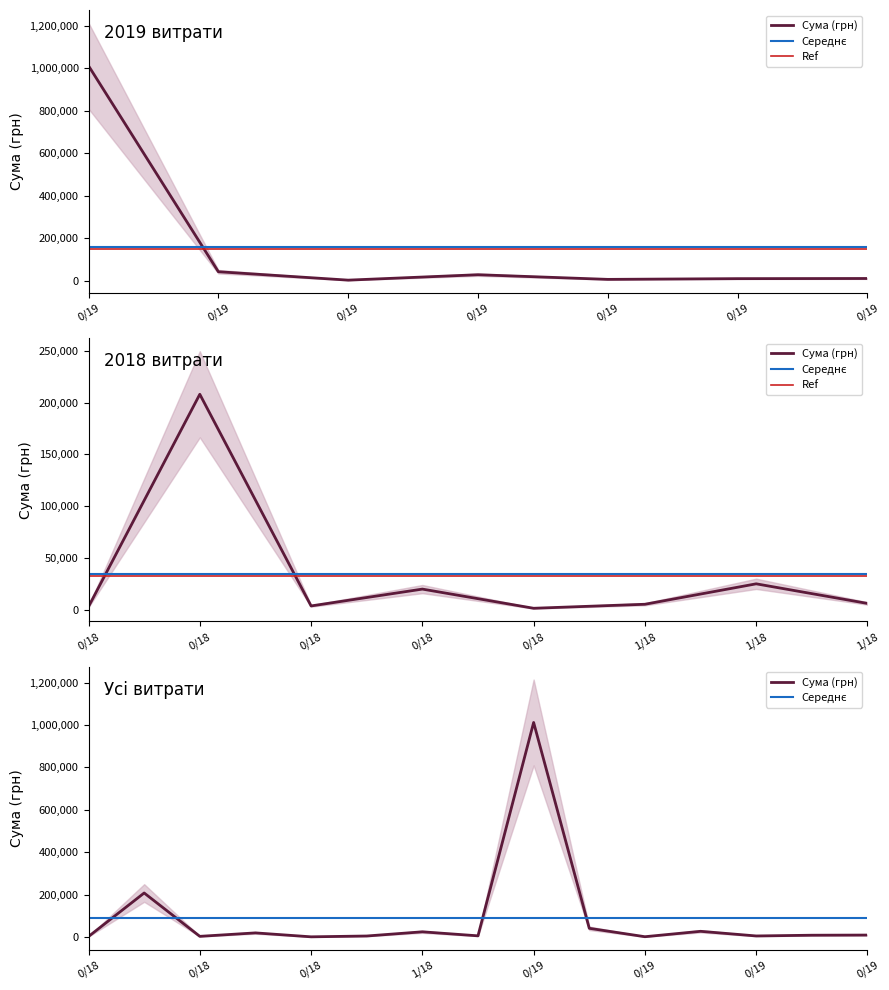

Is it true that the value at 11.04.2019 is 25616.8?

False